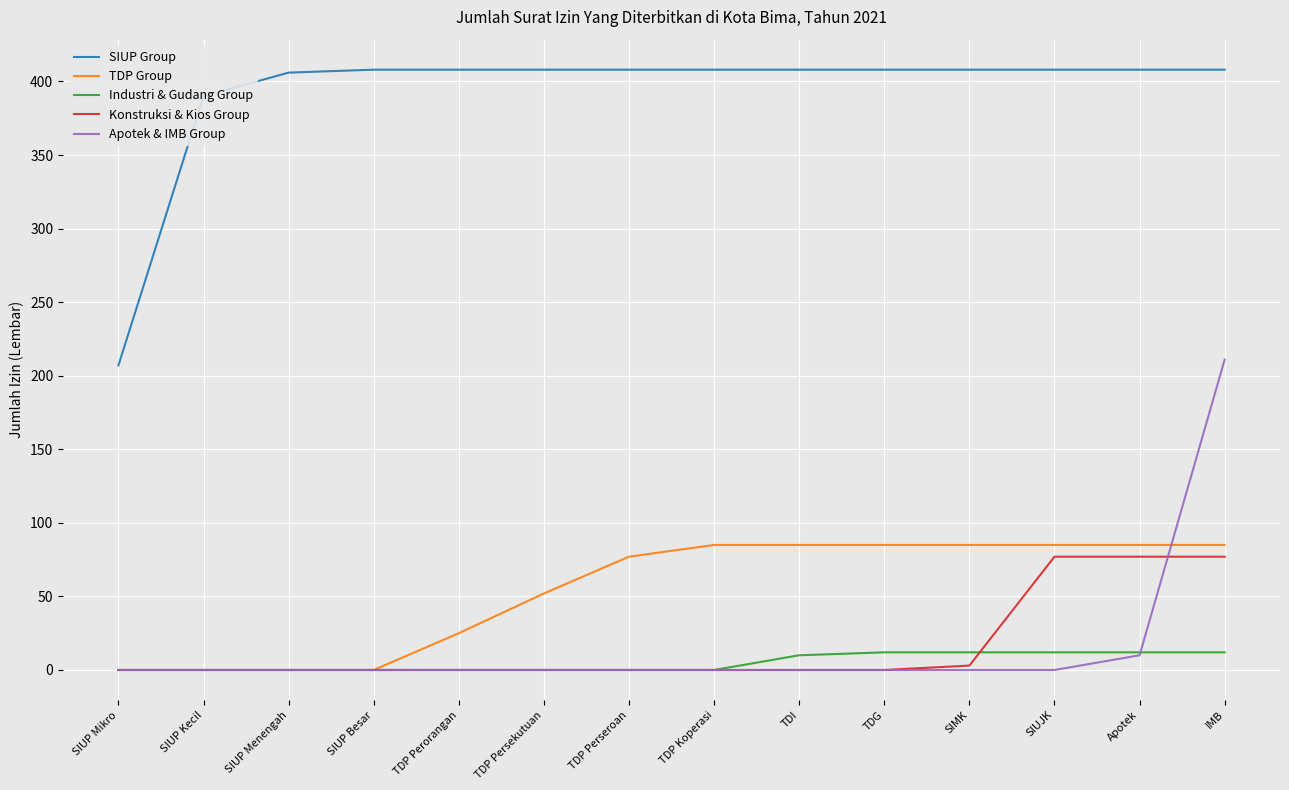

Is this an area chart (filled region under the line)?

No